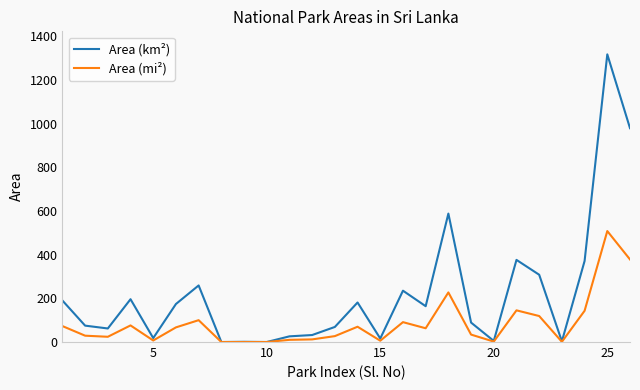

What is the maximum value shown in the chart?

1317